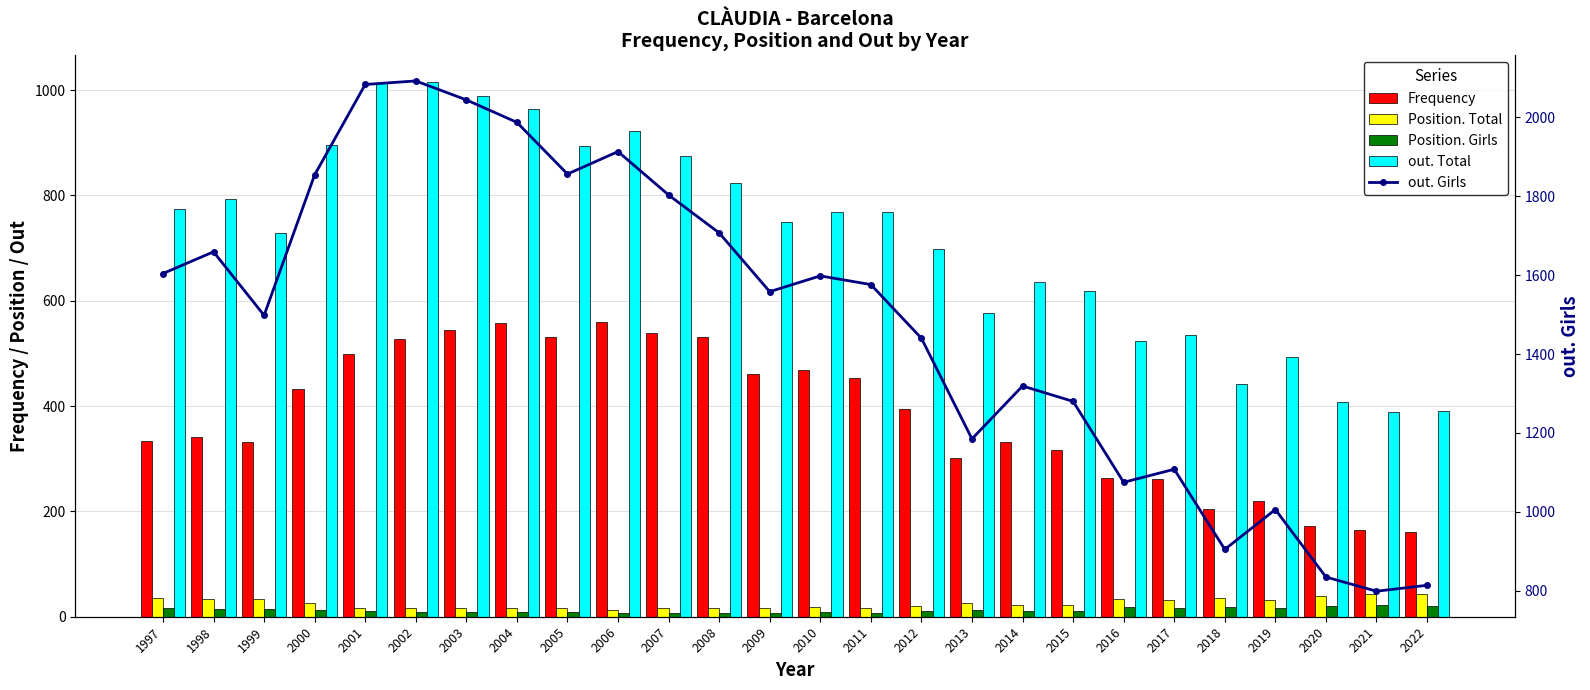

At which category does the chart reach its peak across all series?

2002